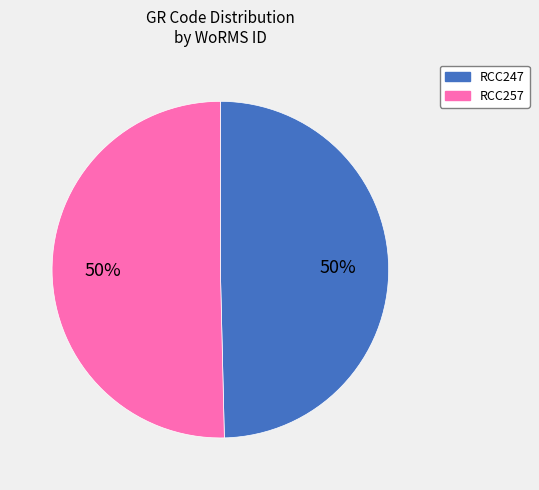

How many segments does this pie chart have?

2